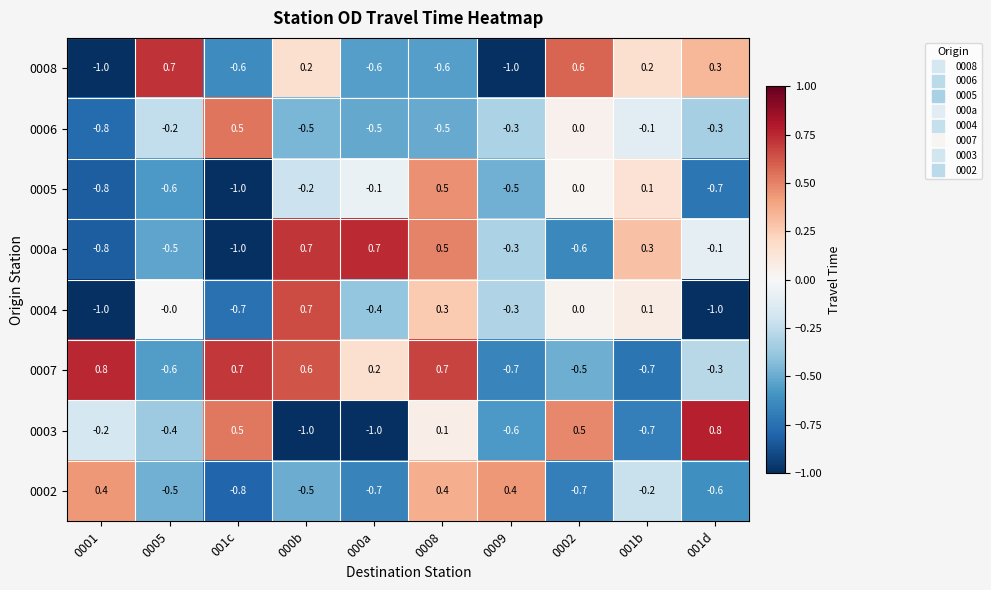

Count the number of data series in this chart.

8